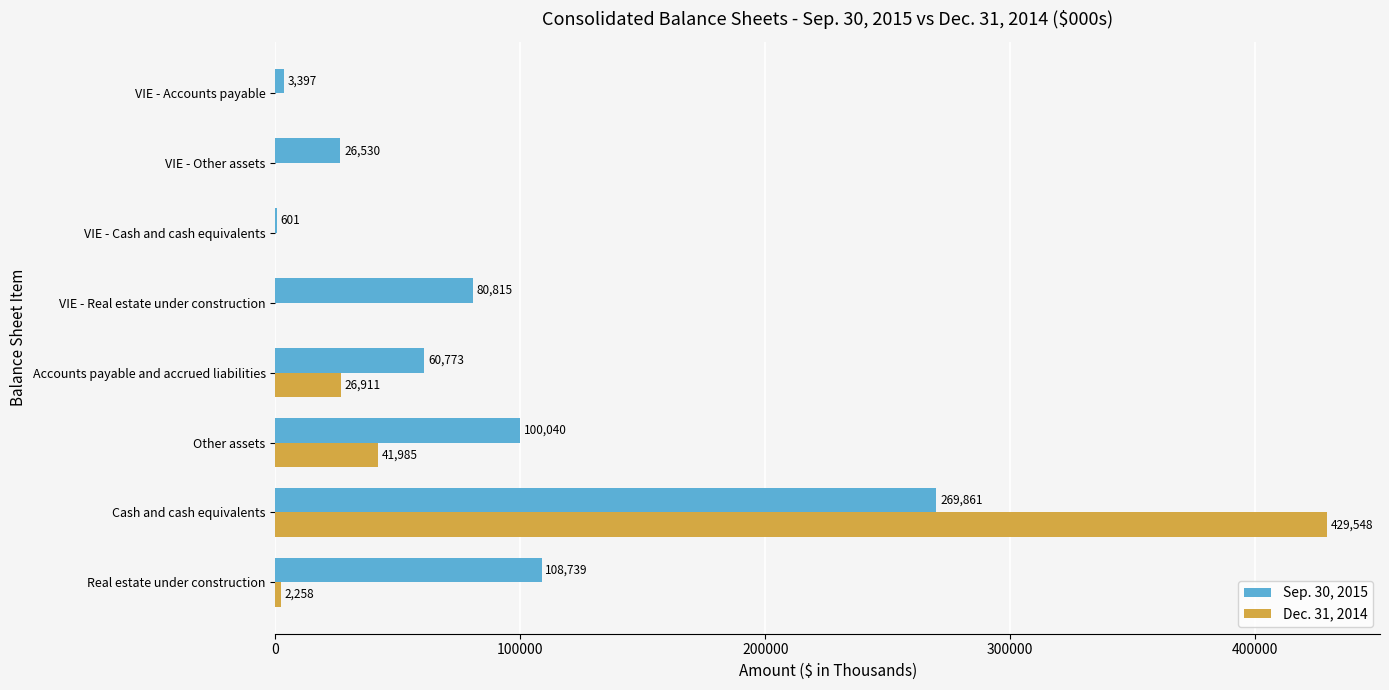

At which label does Sep. 30, 2015 reach its peak?

Cash and cash equivalents